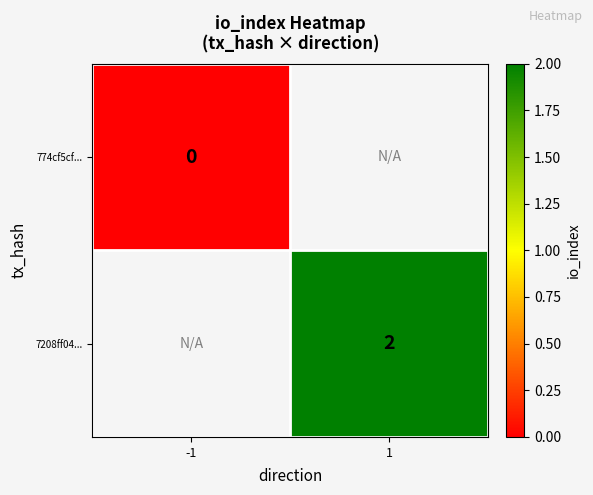

Which label corresponds to the smallest value in the chart?

-1